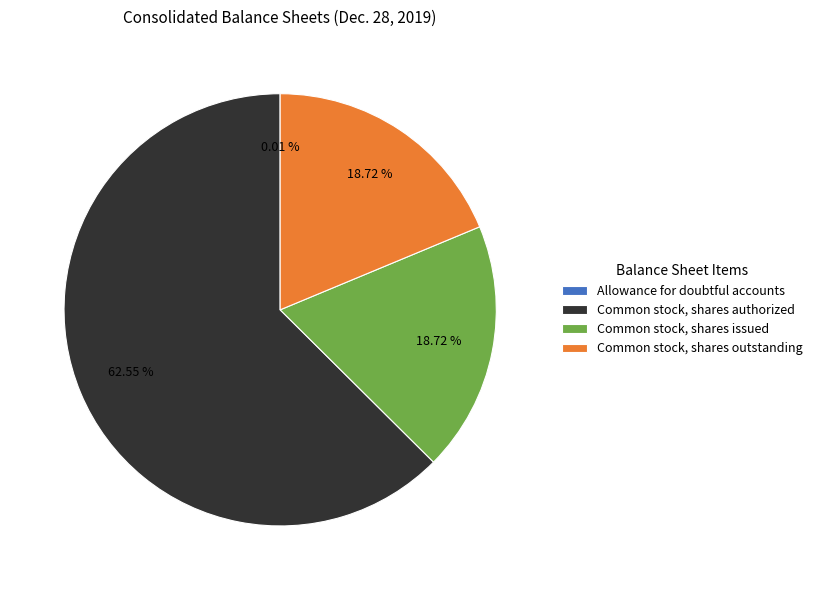

Combined, do Common stock, shares outstanding and Common stock, shares issued account for over 50%?

No